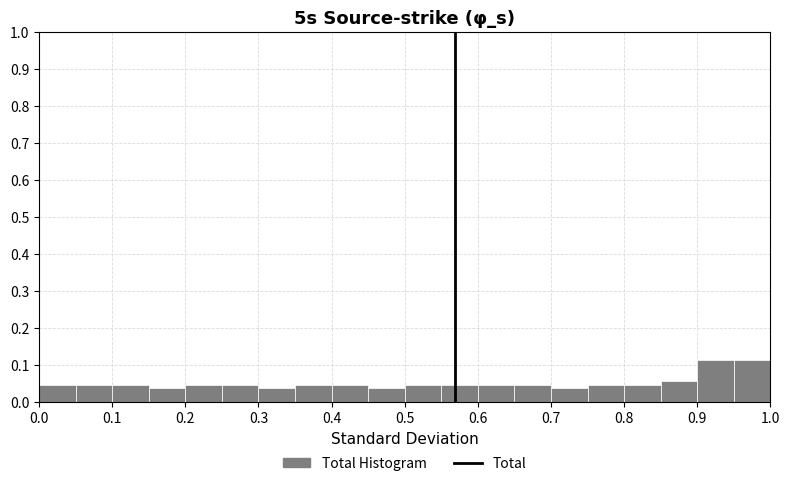

What is the height of the bar covering 0.00 to 0.05 on the x-axis? The values are not printed on the chart, so give them approximately, as read against the axis.

0.04